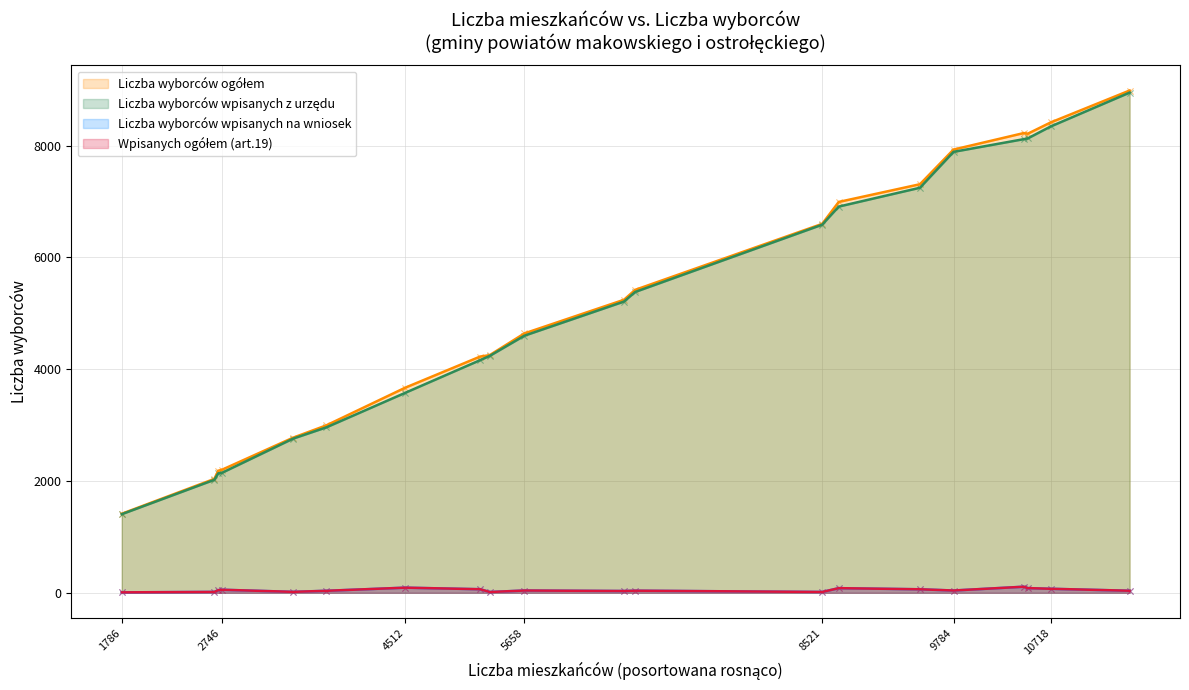

What are all the series names shown in the legend?

Liczba wyborców ogółem, Liczba wyborców wpisanych z urzędu, Liczba wyborców wpisanych na wniosek, Wpisanych ogółem (art.19)